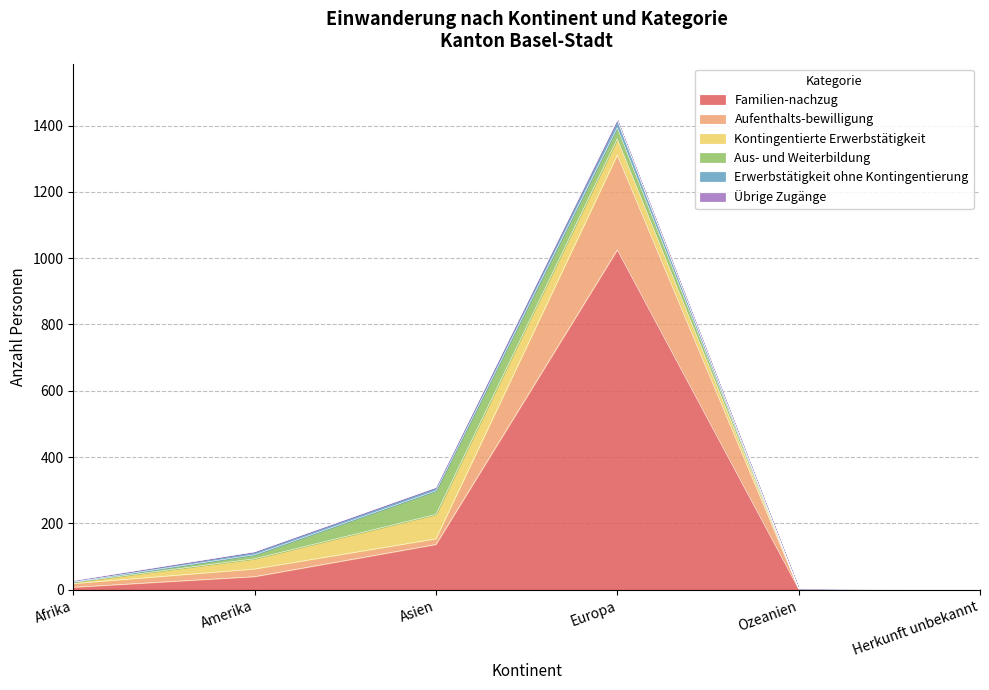

How many lines are shown in the chart?

6